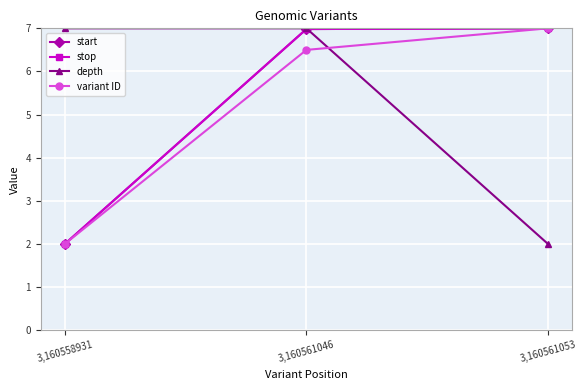

Rank the series by their maximum value, from lowest to highest.

start, stop, depth, variant ID